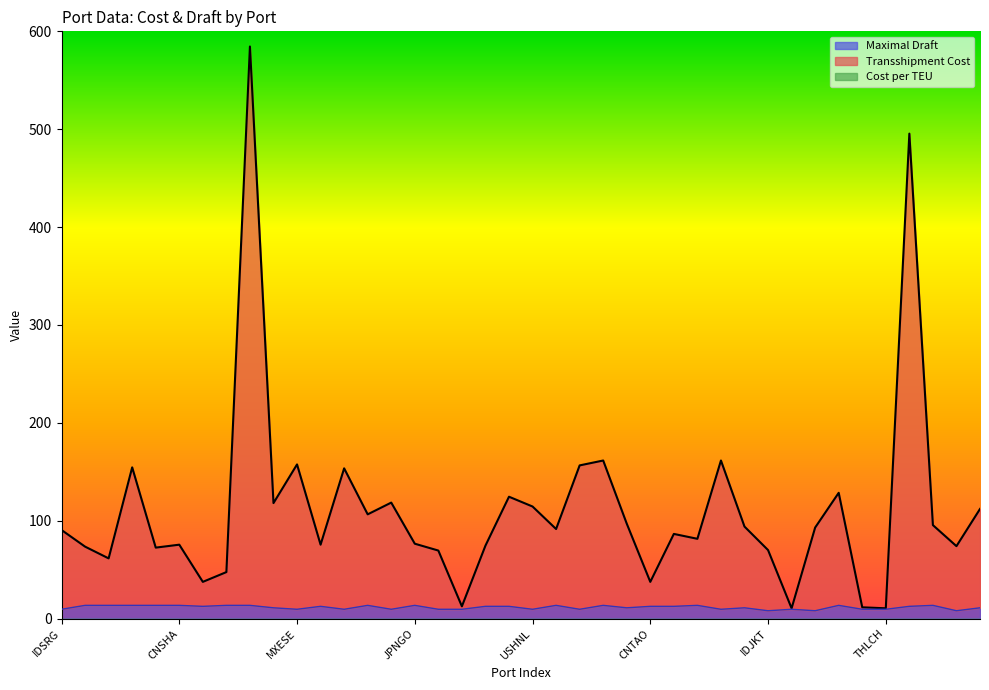

True or false: Maximal Draft and Transshipment Cost intersect in this chart.

False